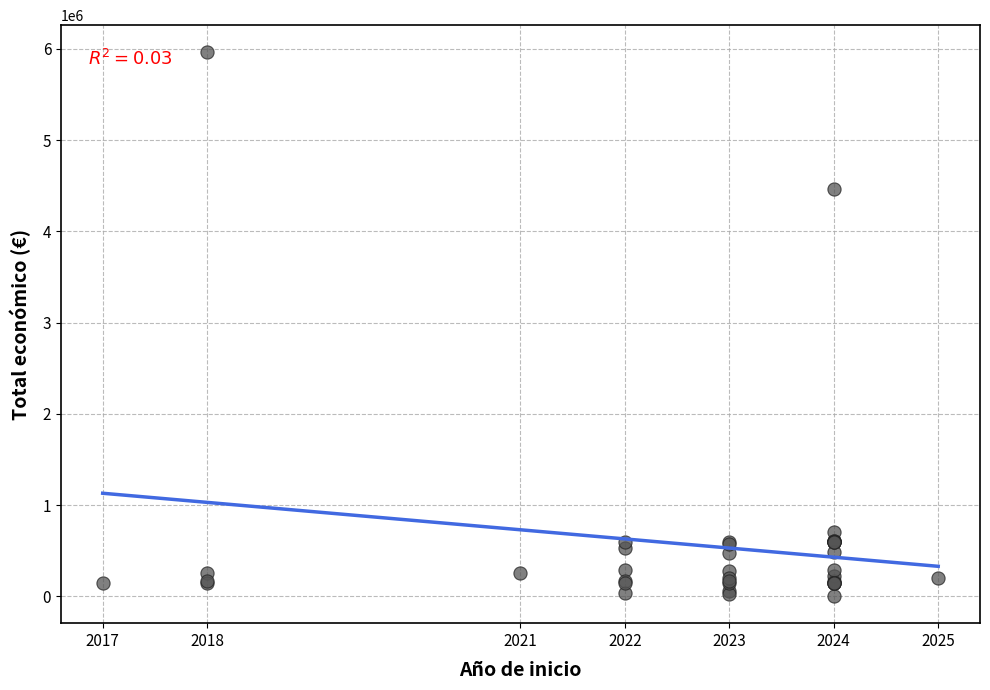

What Y value in the scatter plot is closest to 2983429?

4468538